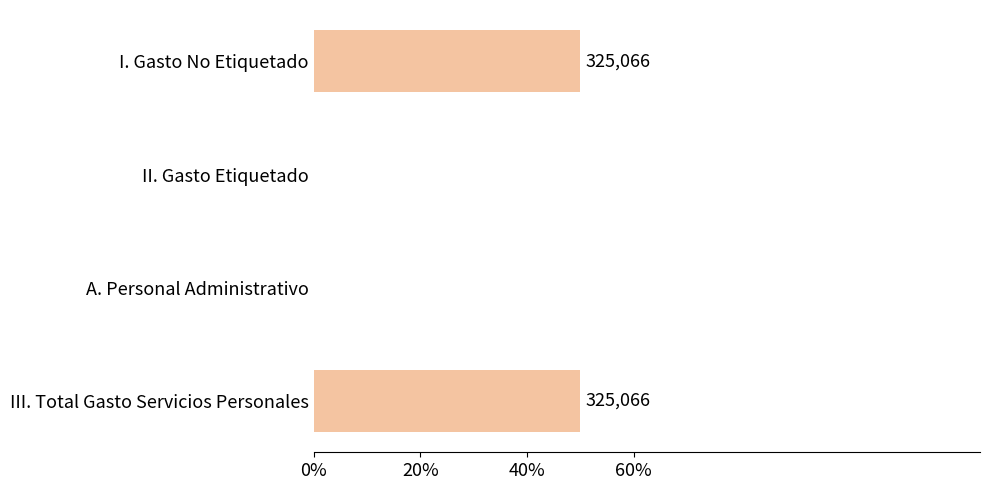

Does the chart contain stacked bars?

No